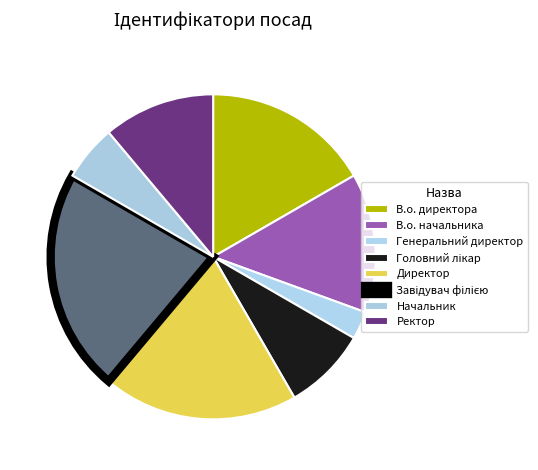

What percentage do Головний лікар and Завідувач філією together represent?

30.6%